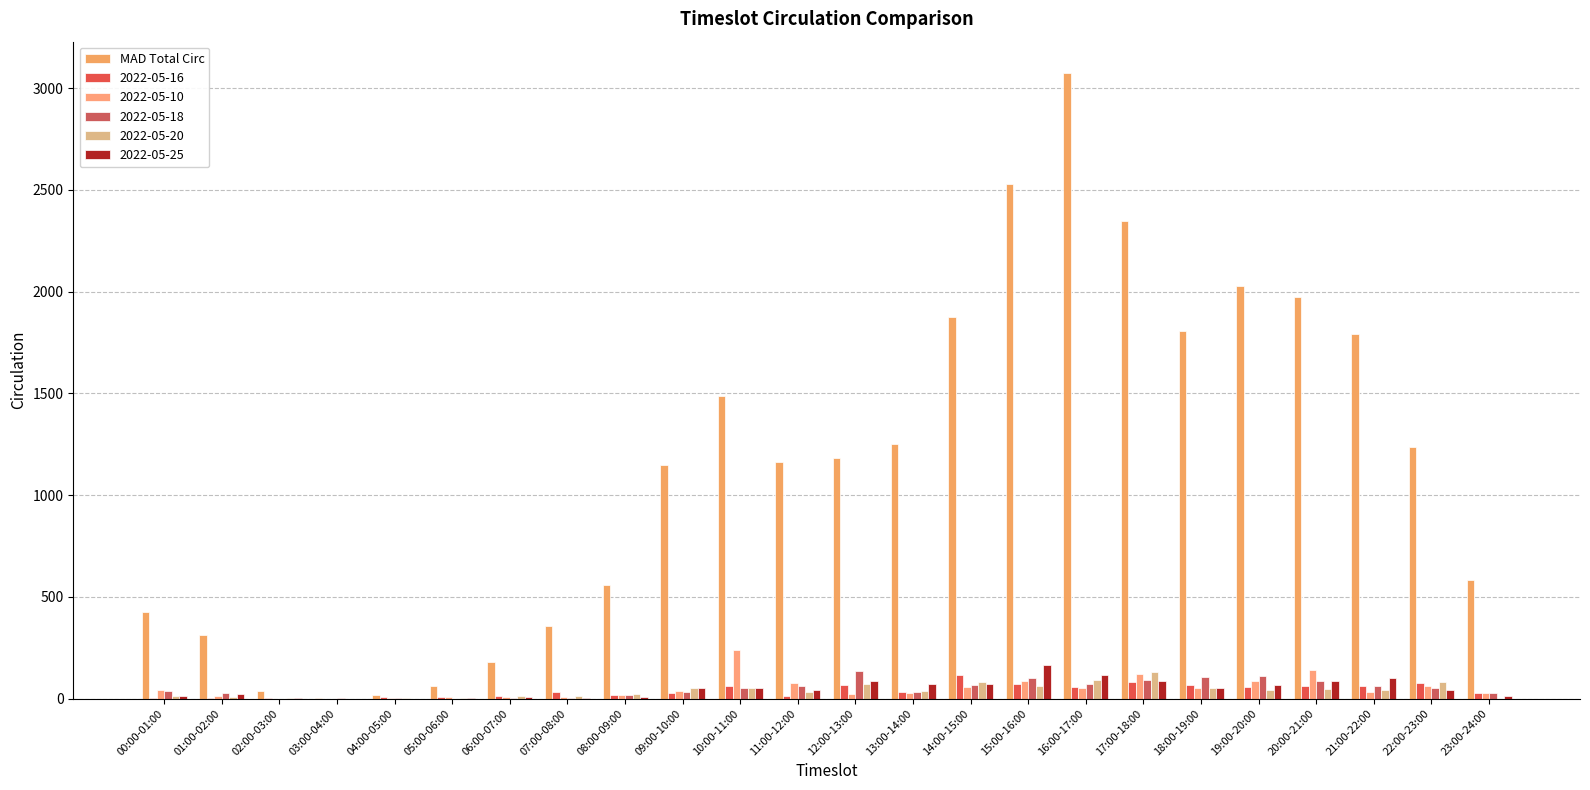

How many groups of bars are there?

24